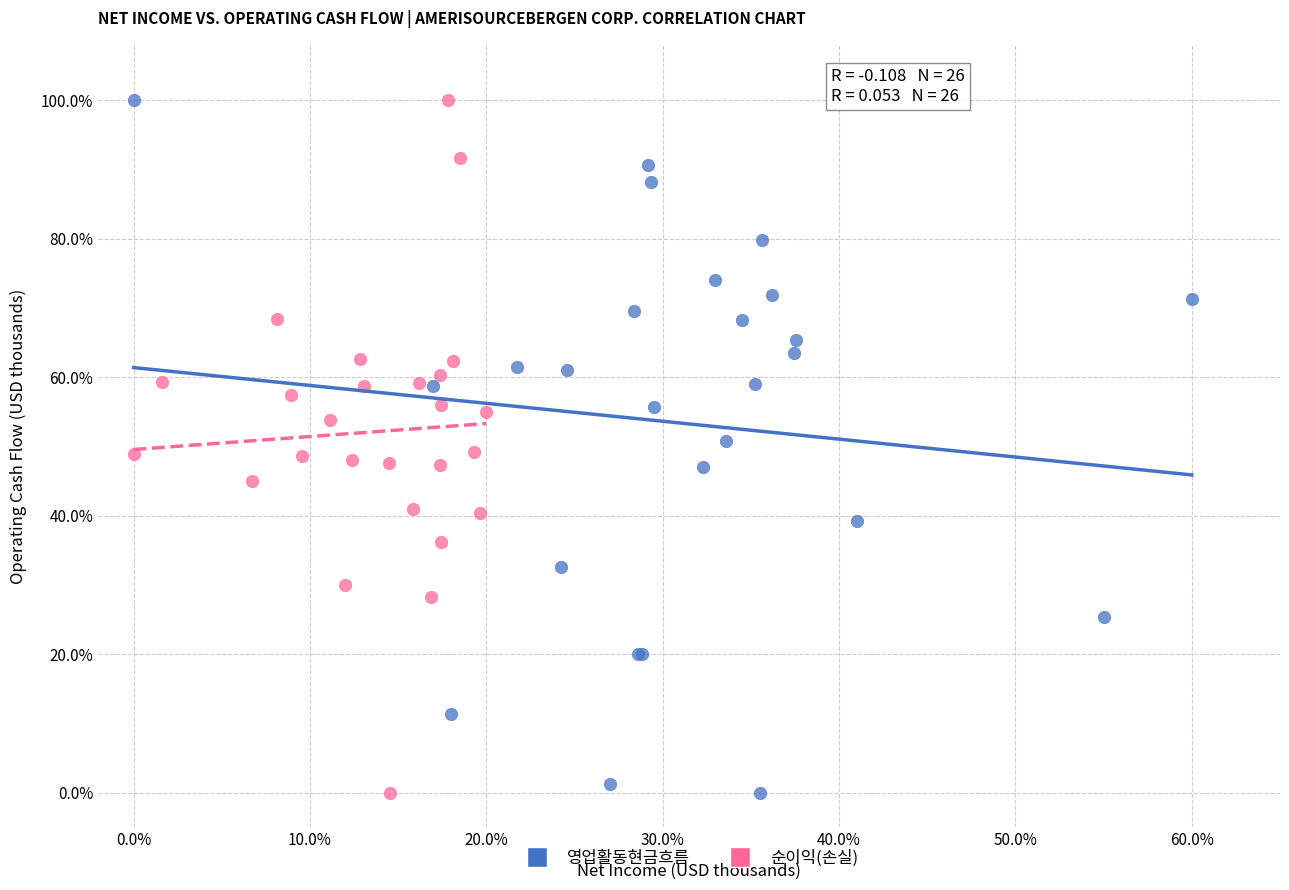

What are all the series names shown in the legend?

영업활동현금흐름, 순이익(손실)